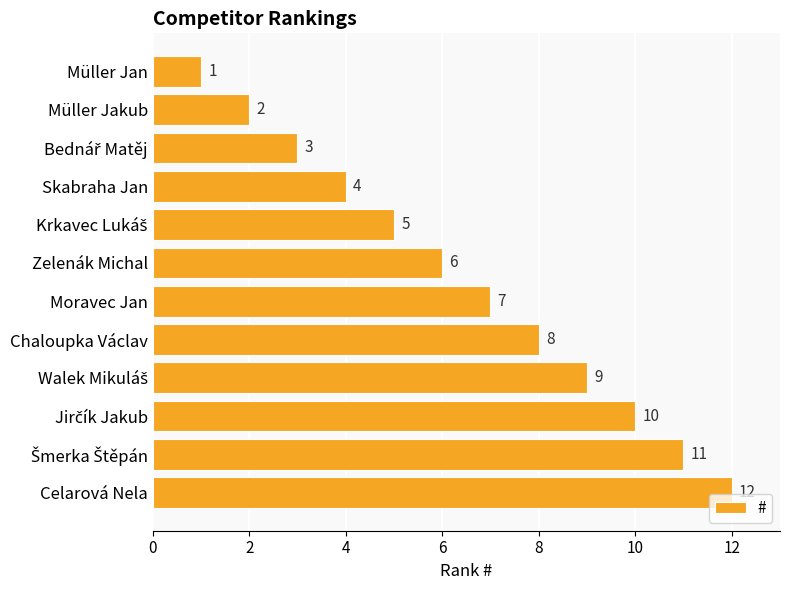

How many values are below 7?

6